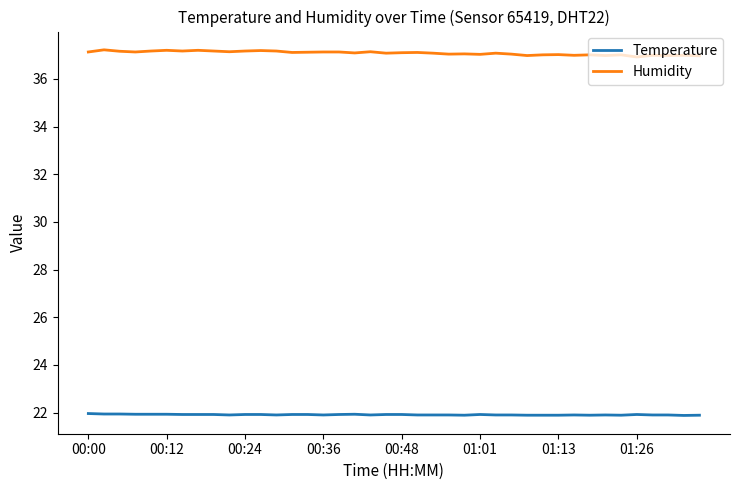

What are all the series names shown in the legend?

Temperature, Humidity